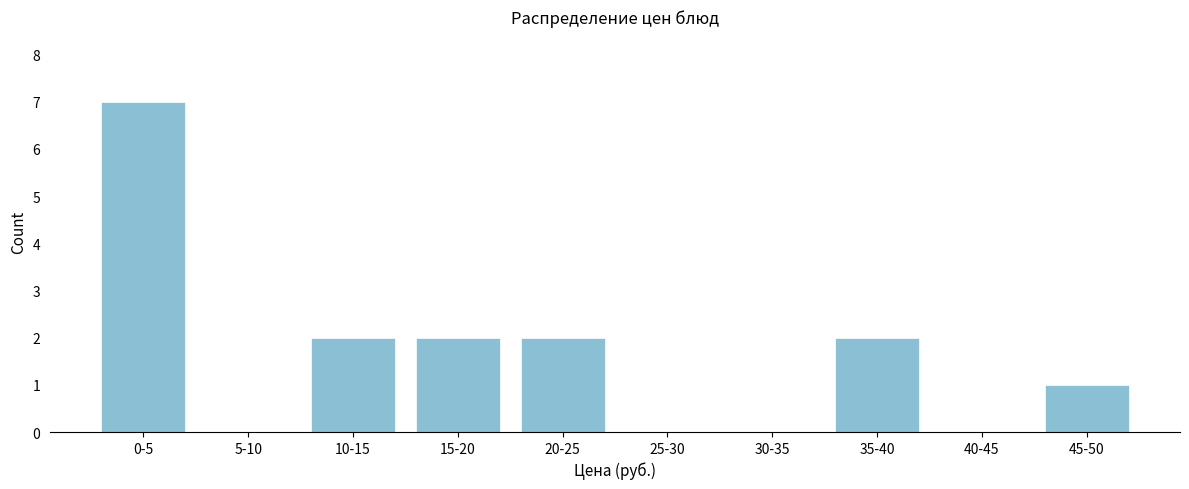

Reading right to left, list all the values displayed in this chart.

45-50=1	40-45=0	35-40=2	30-35=0	25-30=0	20-25=2	15-20=2	10-15=2	5-10=0	0-5=7